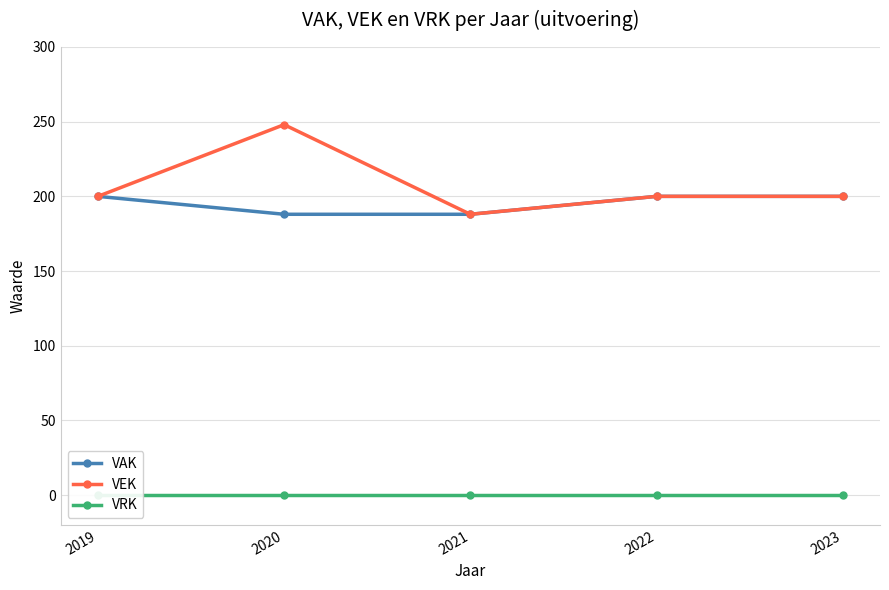

At how many categories does at least one series exceed 154?

5